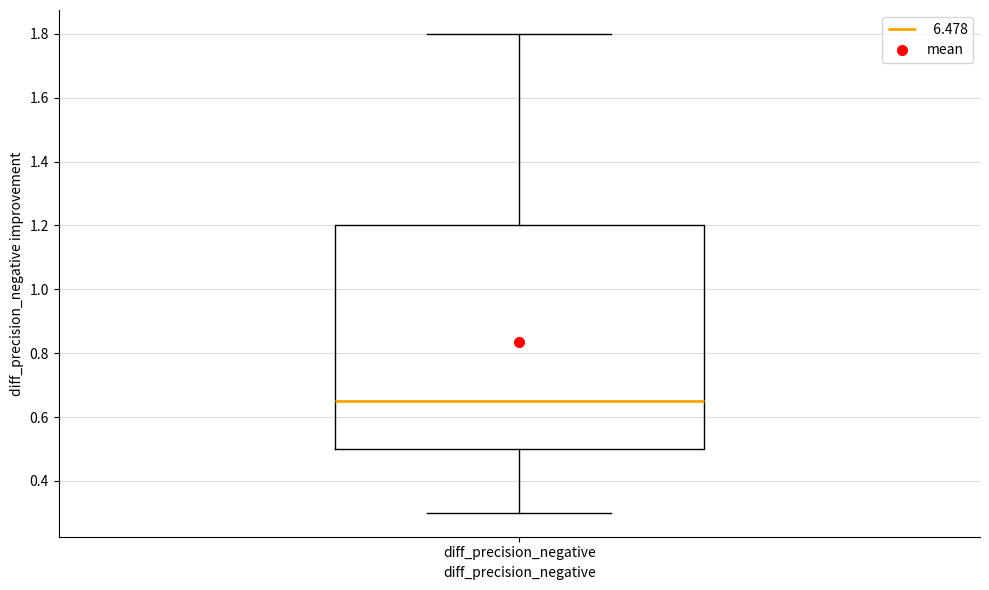

Read this box plot against the y-axis: the position of the median line, the range covered by the box, and the ends of both whiskers. The values are not printed on the chart, so give them approximately, as read against the axis.

median 0.66, box 0.50 to 1.20, whiskers 0.30 to 1.80